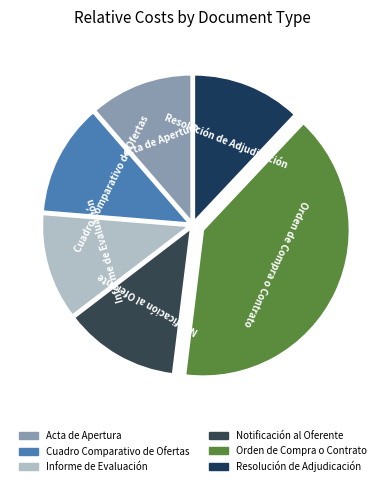

Which slice is the largest?

Orden de Compra o Contrato